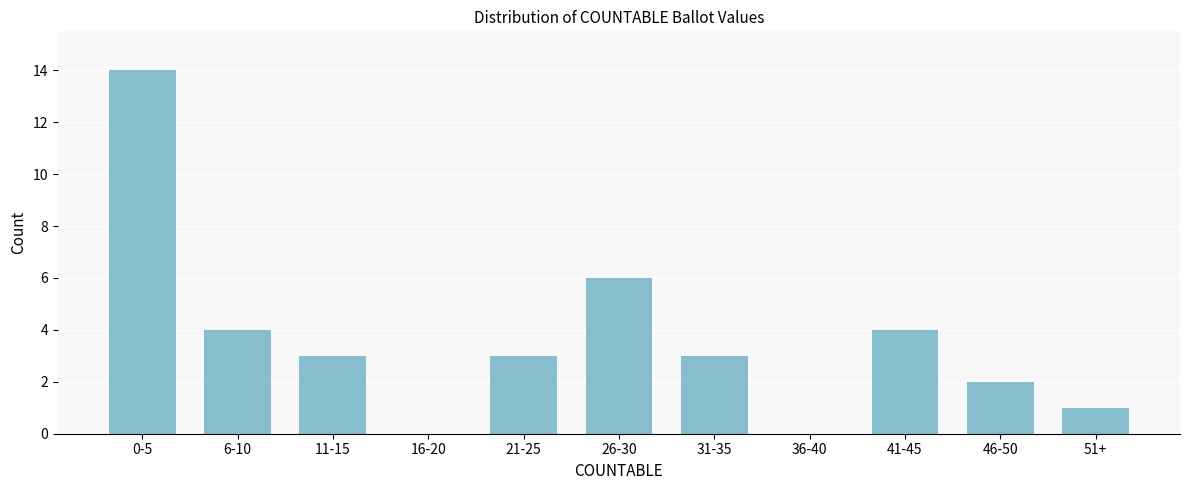

Reading left to right, list all the values displayed in this chart.

0-5=14	6-10=4	11-15=3	16-20=0	21-25=3	26-30=6	31-35=3	36-40=0	41-45=4	46-50=2	51+=1